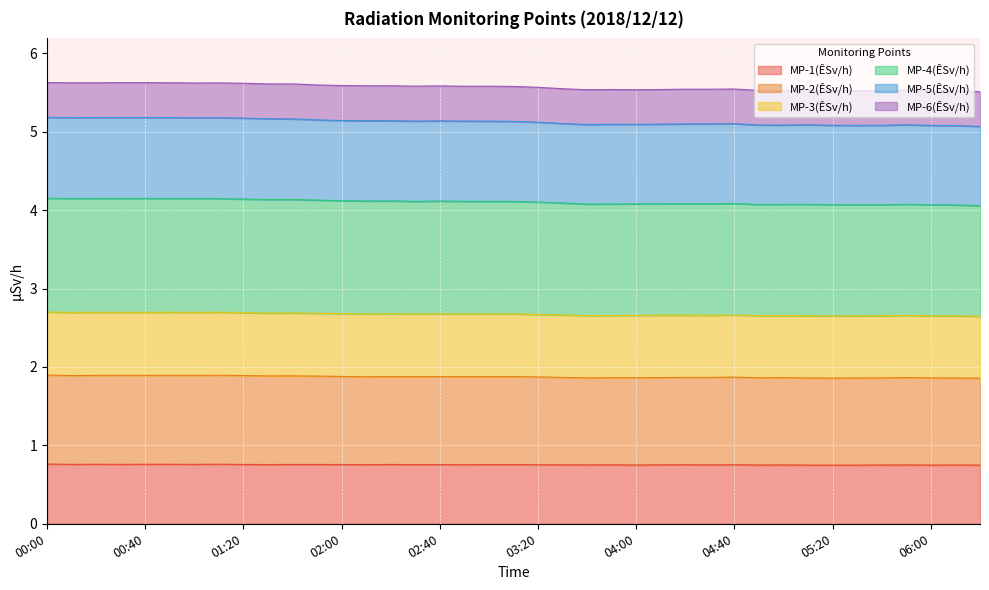

True or false: MP-2(ÊSv/h) has a value of 0.9 at 03:10.

False